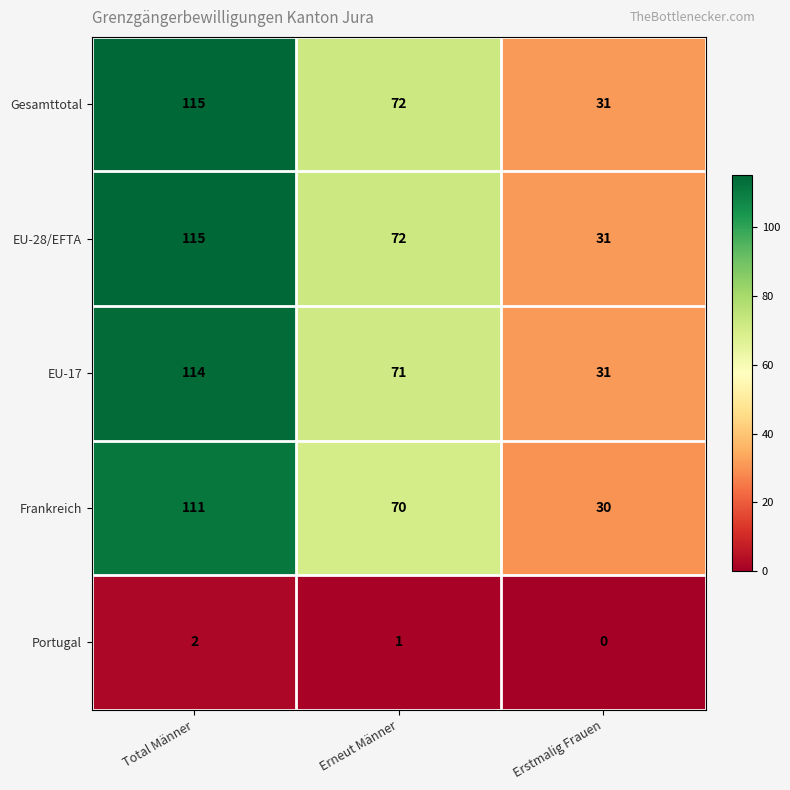

What is the spread (max minus min) of values at Total Männer?

113